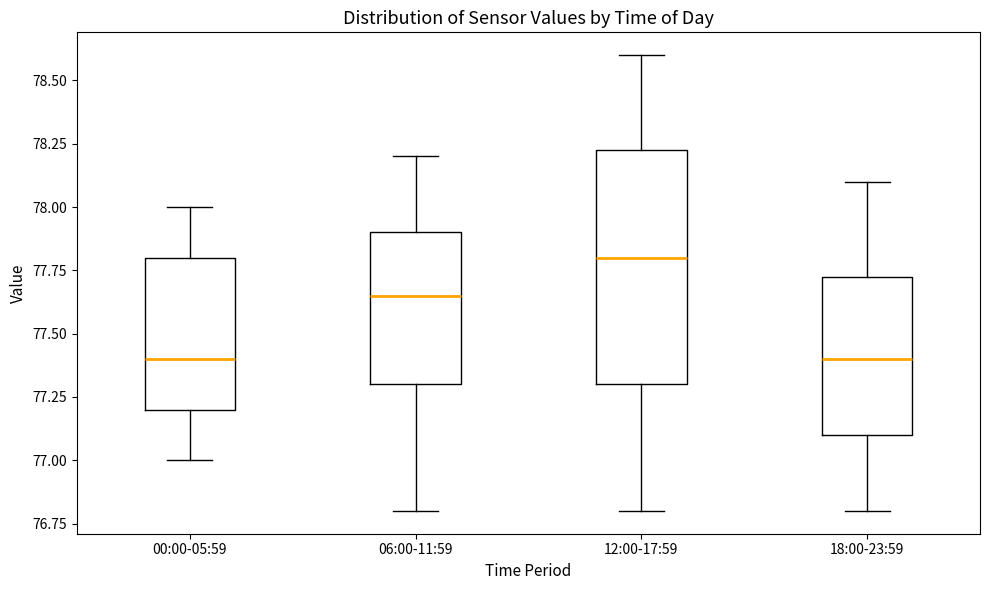

Reading left to right, transcribe this box plot: for each box, give where its median line is, the range the box spans, and where its two whiskers end, as read against the y-axis. The values are not printed on the chart, so give them approximately, as read against the axis.

00:00-05:59: median 77.40, box 77.20 to 77.80, whiskers 77.00 to 78.00
06:00-11:59: median 77.65, box 77.30 to 77.90, whiskers 76.80 to 78.20
12:00-17:59: median 77.80, box 77.30 to 78.25, whiskers 76.80 to 78.60
18:00-23:59: median 77.40, box 77.10 to 77.75, whiskers 76.80 to 78.10